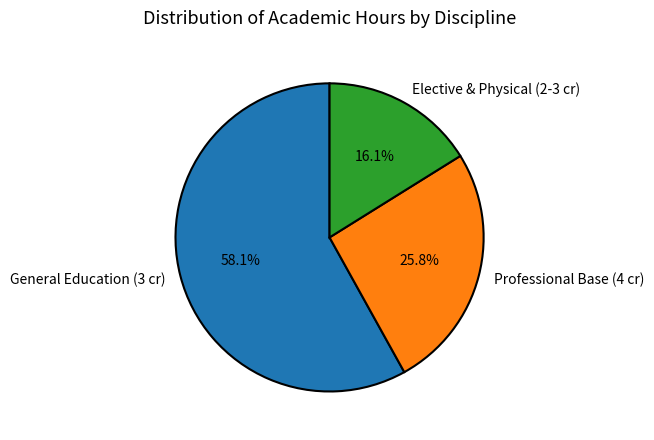

Is there any slice that represents more than half of the pie?

Yes